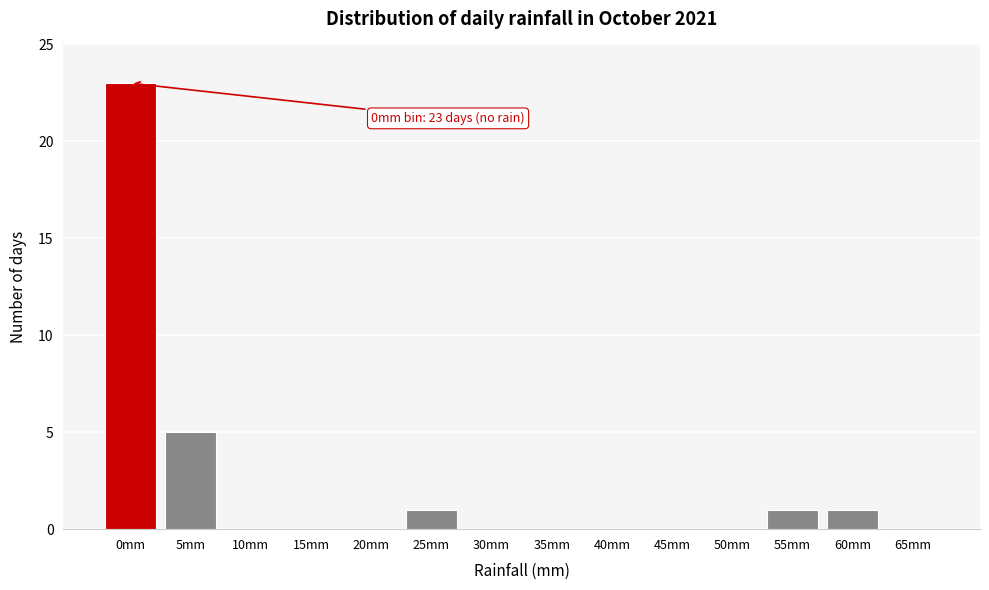

Reading left to right, transcribe all the data shown in this chart.

0mm=23	5mm=5	10mm=0	15mm=0	20mm=0	25mm=1	30mm=0	35mm=0	40mm=0	45mm=0	50mm=0	55mm=1	60mm=1	65mm=0